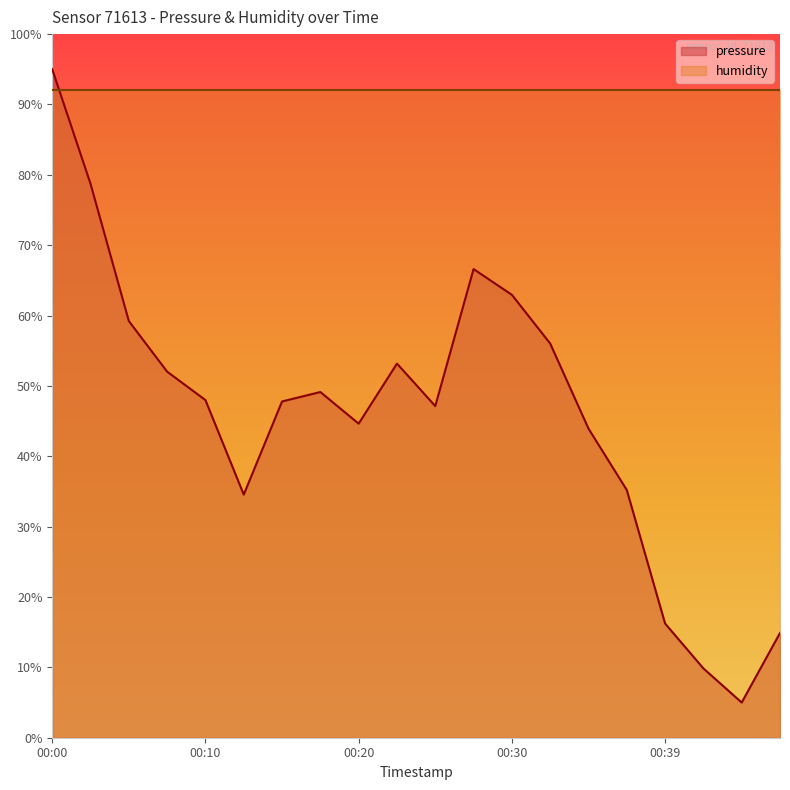

What is the difference between the maximum and minimum values?

90.0